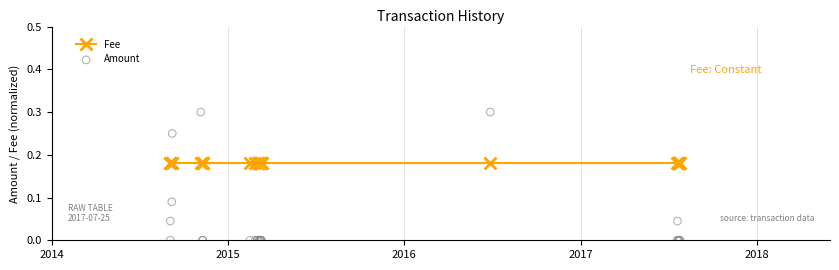

Which series has the largest total across all categories?

Fee